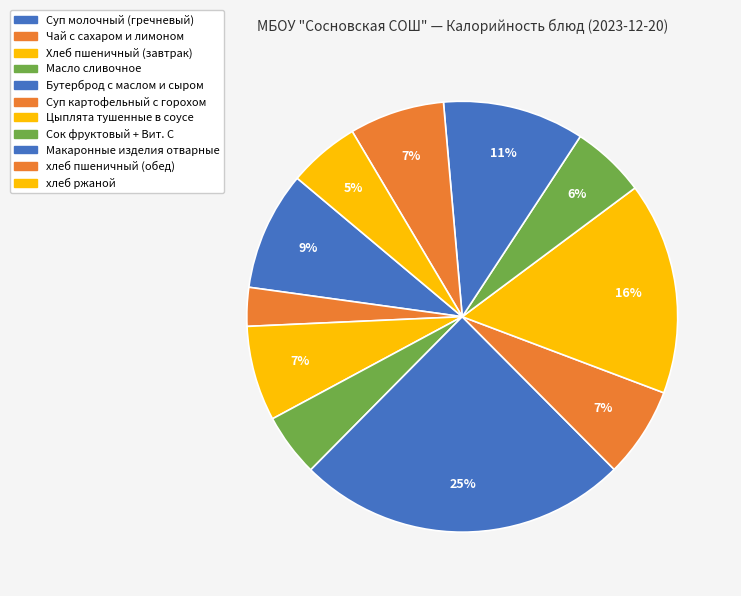

Which slice is the smallest?

Чай с сахаром и лимоном